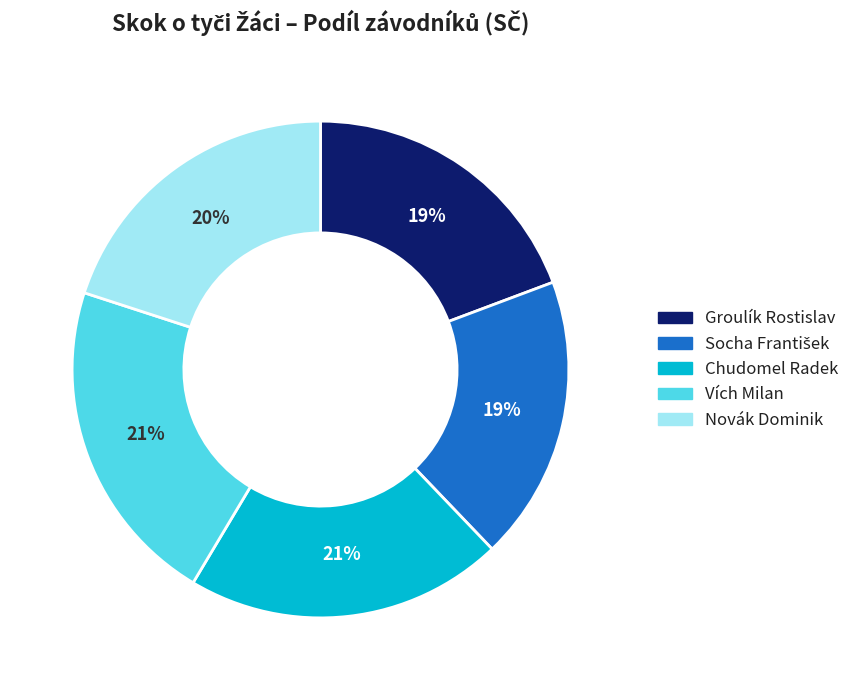

Is it true that Vích Milan is 11% of the pie?

False